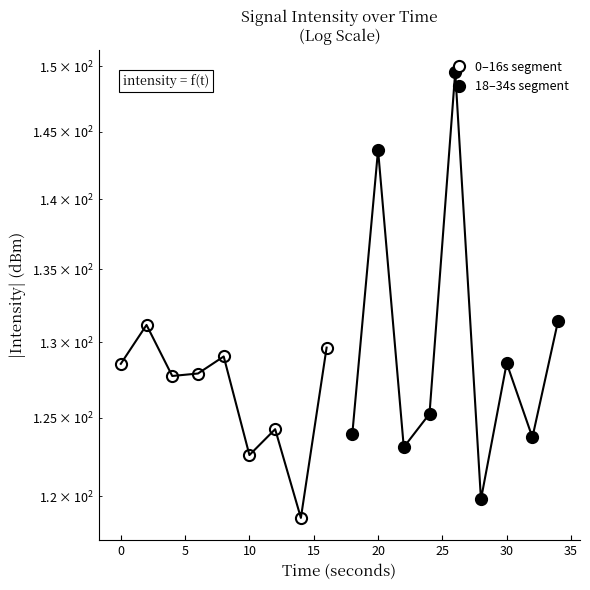

Is it true that 0–16s segment equals 85.6 at 0?

False